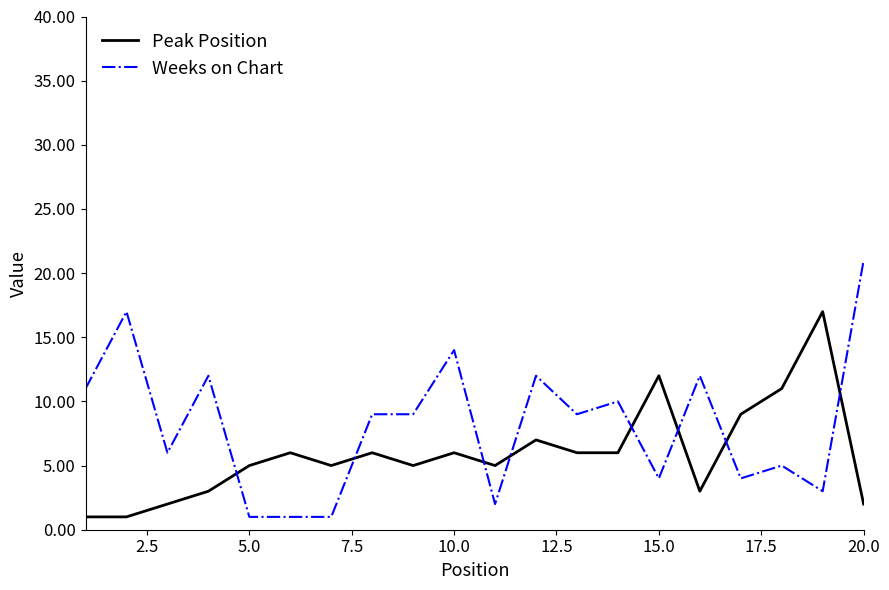

How many lines are shown in the chart?

2